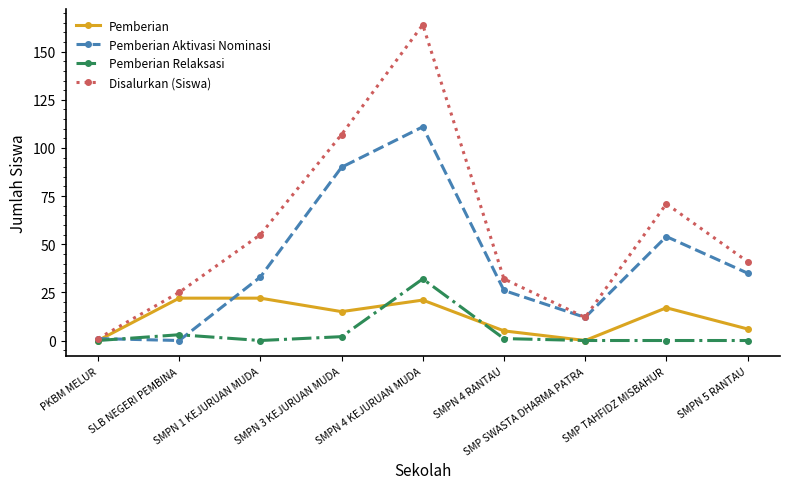

Is this an area chart (filled region under the line)?

No